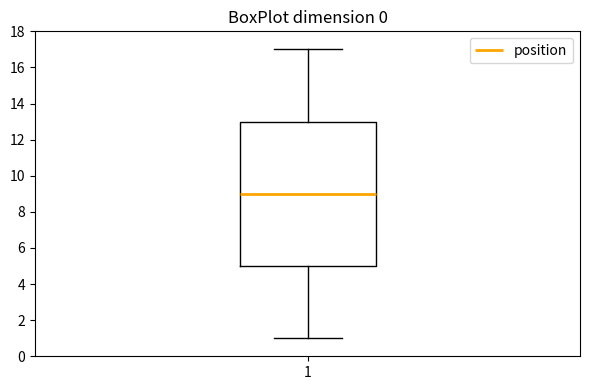

Transcribe this box plot: give where the median line is, the range the box spans, and where the two whiskers end, as read against the y-axis. The values are not printed on the chart, so give them approximately, as read against the axis.

median 9, box 5 to 13, whiskers 1 to 17